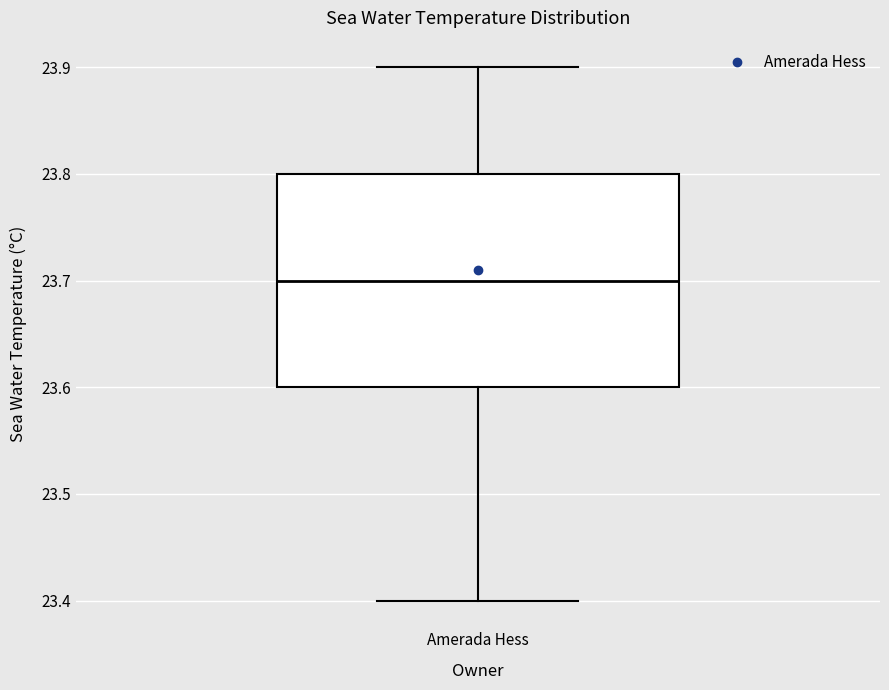

Where does the lower whisker of the box for Amerada Hess end on the y-axis? The values are not printed on the chart, so give them approximately, as read against the axis.

23.4